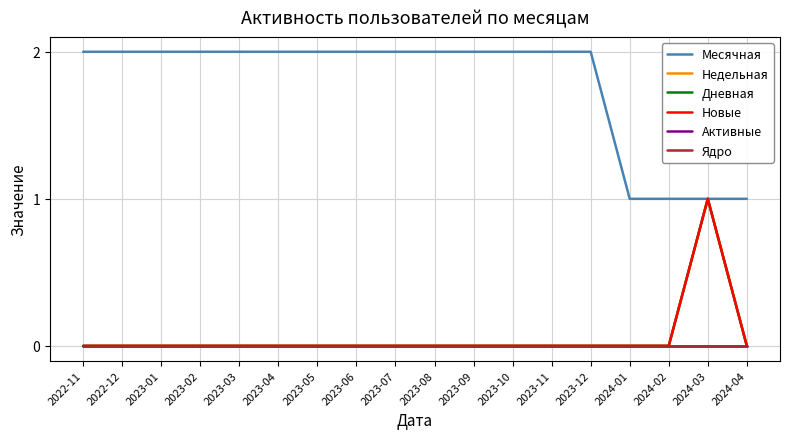

Does the chart have visible grid lines?

Yes